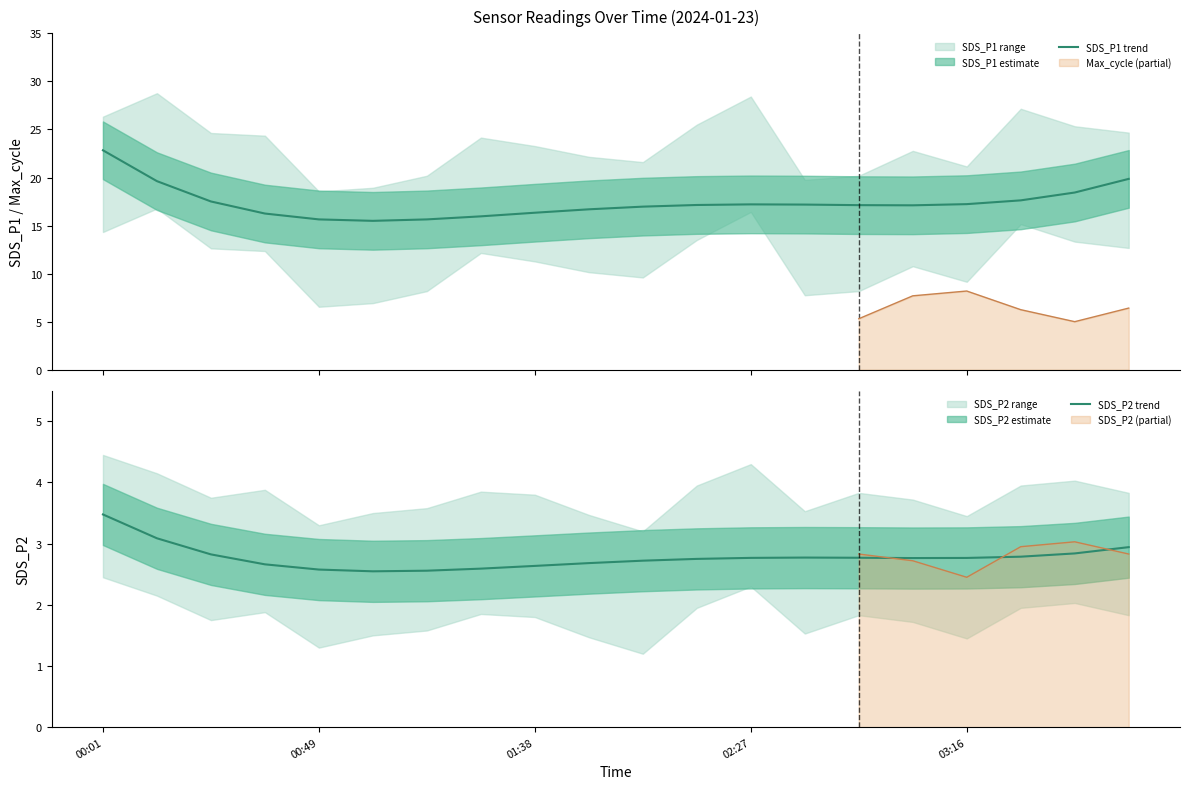

List the series in order of their overall mean, lowest first.

SDS_P2 trend, SDS_P1 trend